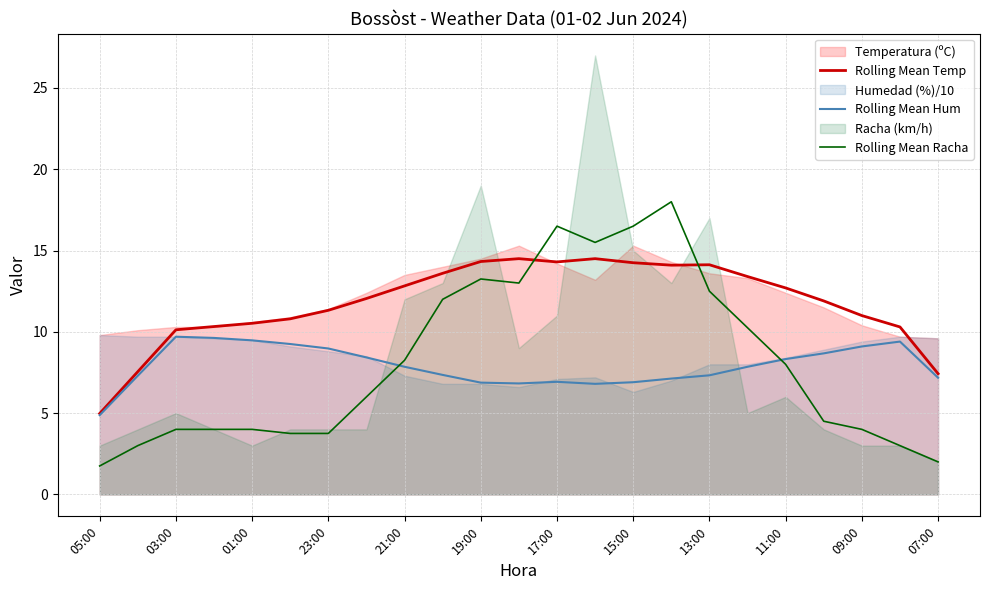

What is the minimum value for Rolling Mean Hum?

4.9